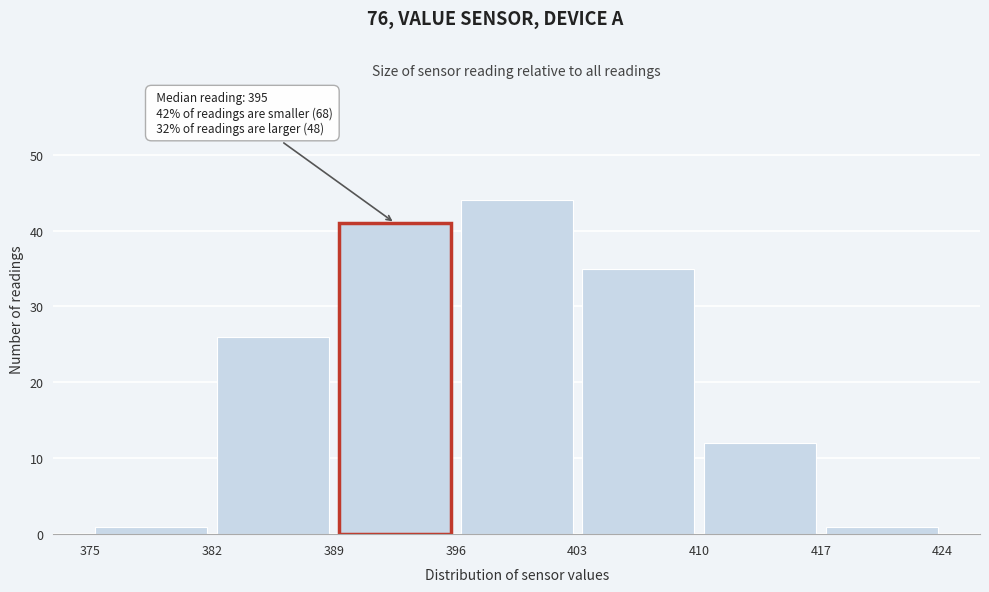

Over which range of the x-axis is the bar tallest?

396 to 403